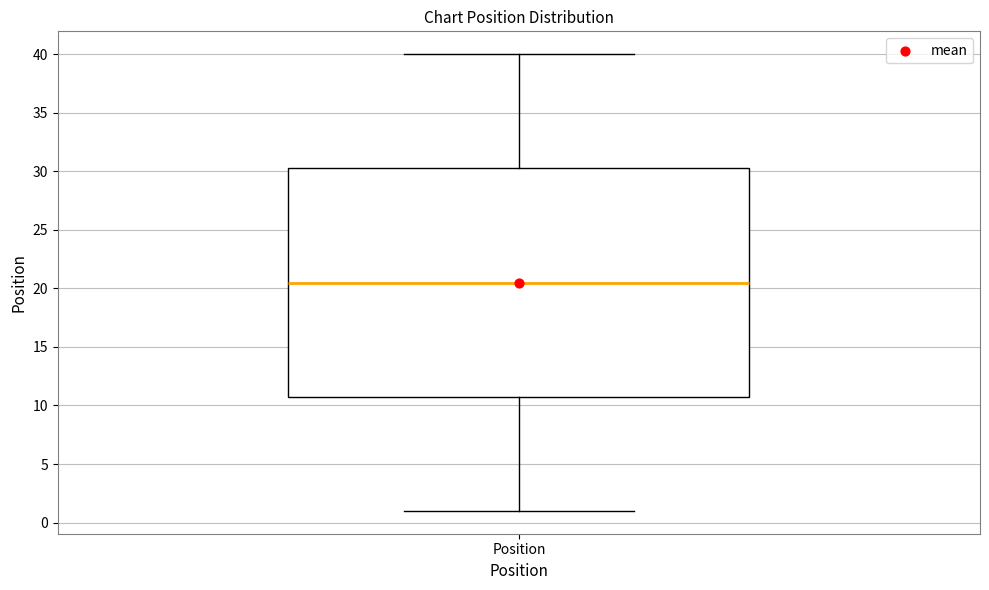

Transcribe this box plot: give where the median line is, the range the box spans, and where the two whiskers end, as read against the y-axis. The values are not printed on the chart, so give them approximately, as read against the axis.

median 20.5, box 11.0 to 30.5, whiskers 1.0 to 40.0